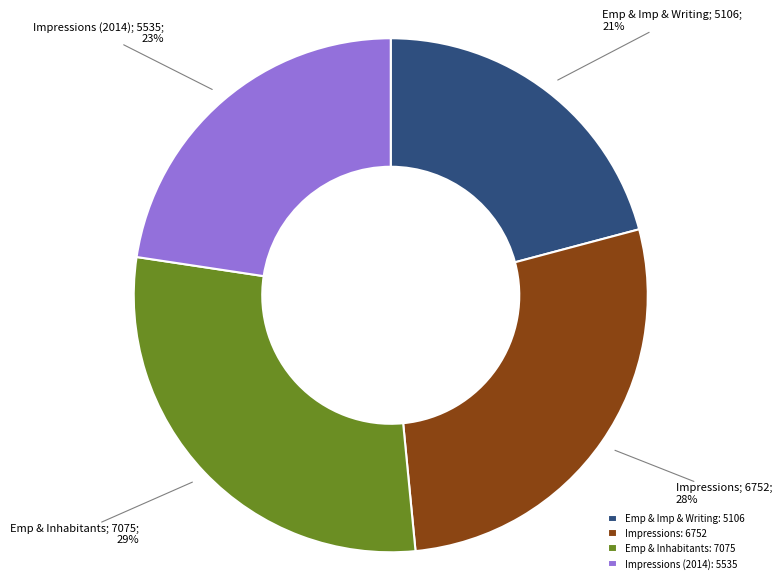

Between Impressions: 6752 and Emp & Inhabitants: 7075, which is larger?

Emp & Inhabitants: 7075